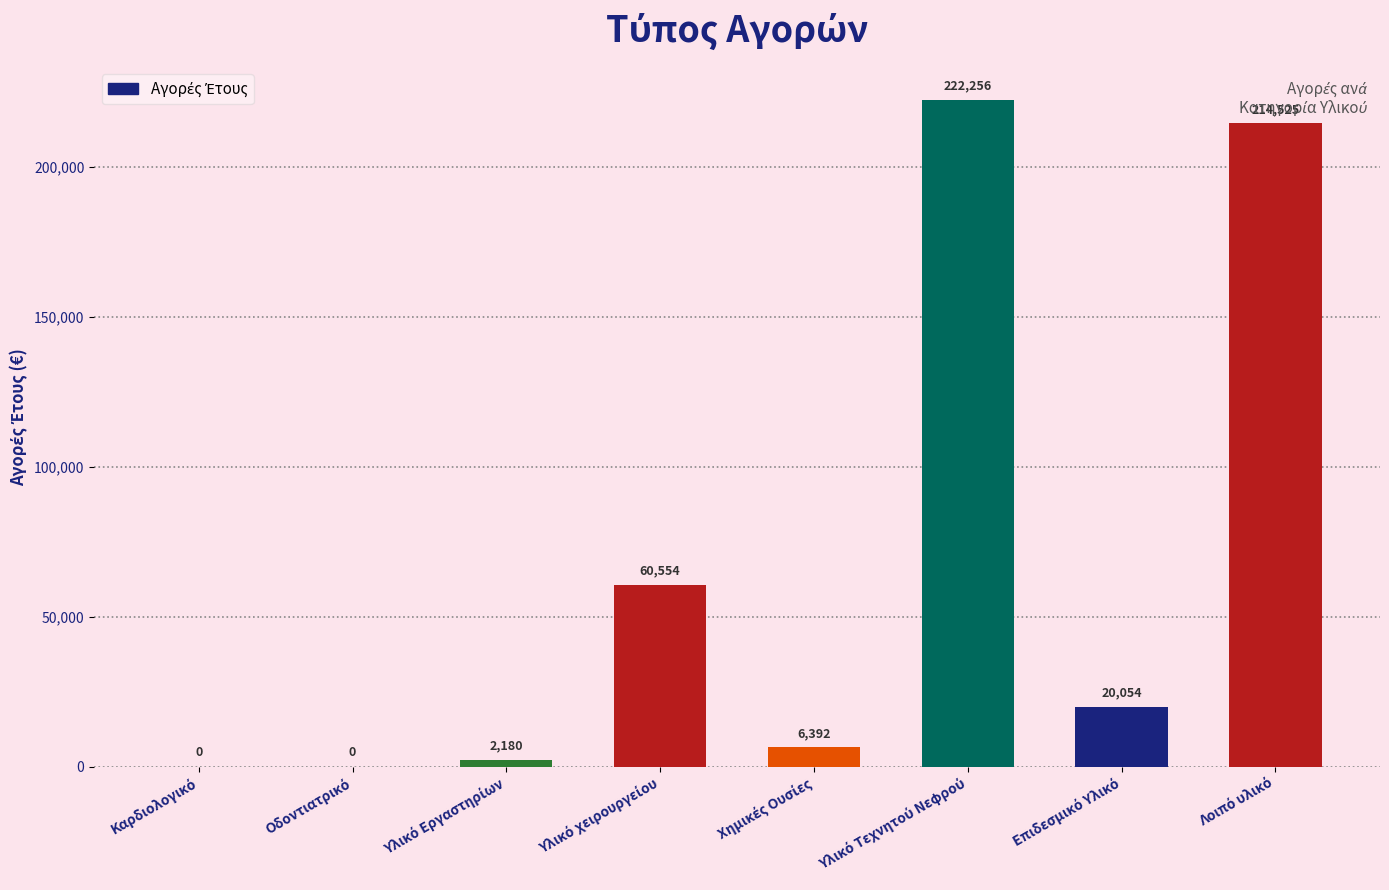

Between Λοιπό υλικό and Καρδιολογικό, which is larger?

Λοιπό υλικό